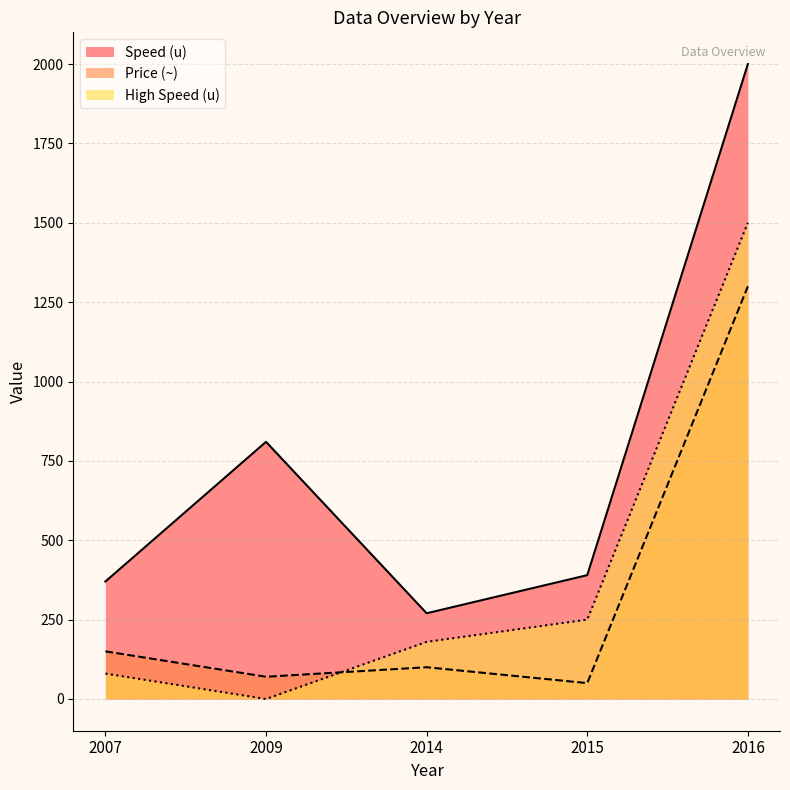

At which category is the sum across all series the highest?

2016